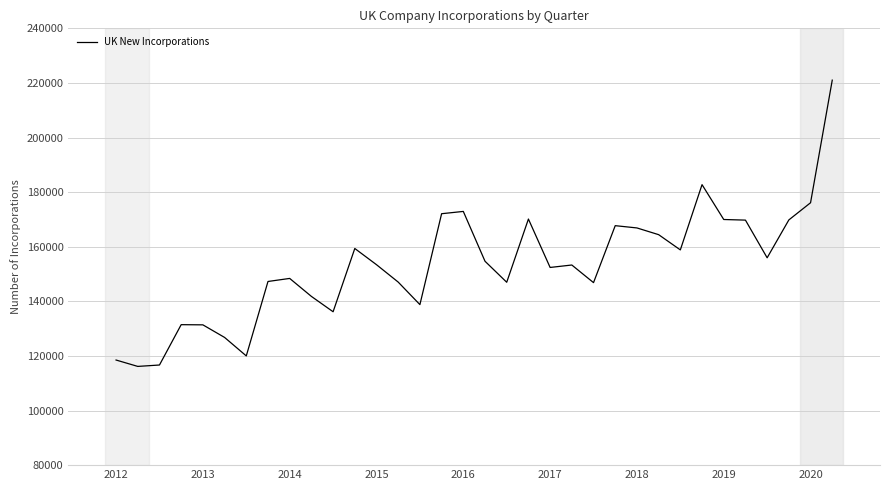

What is the minimum value shown in the chart?

116163